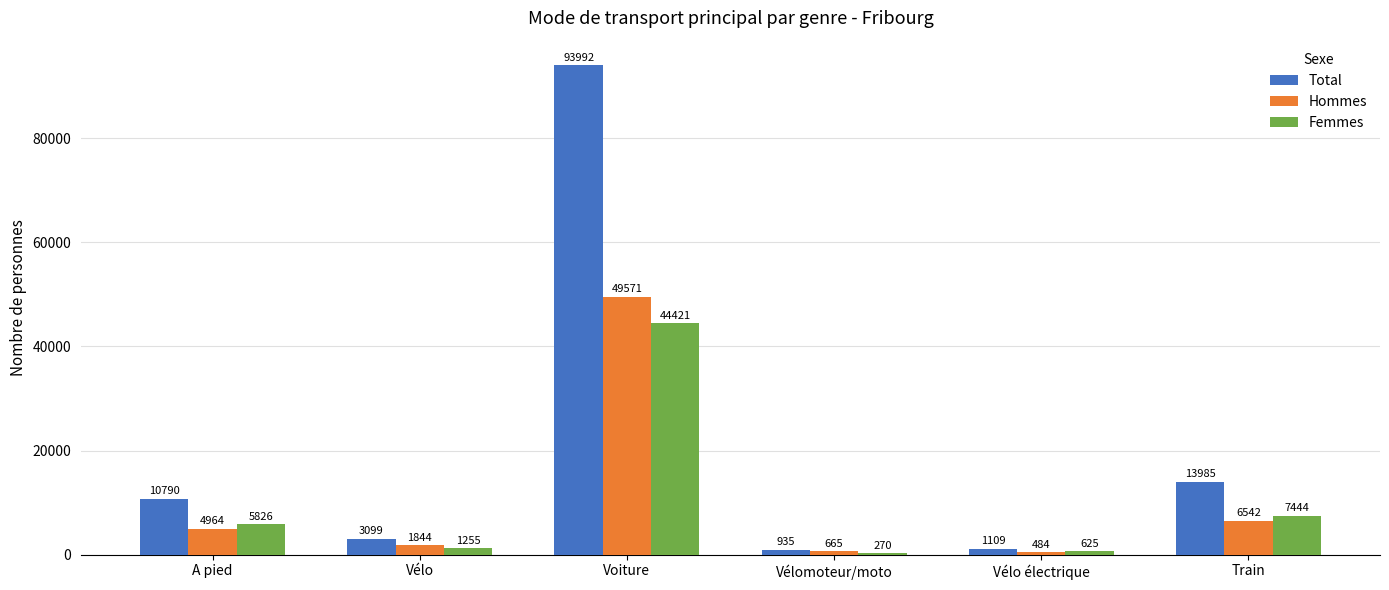

Which series has the largest range (max minus min)?

Total